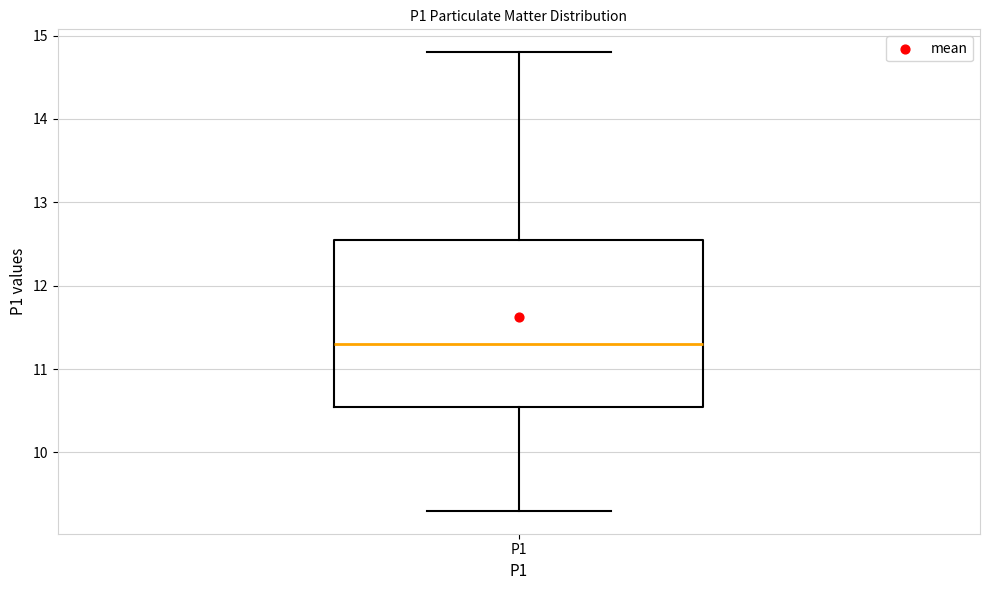

Where does the lower whisker of the box for P1 end on the y-axis? The values are not printed on the chart, so give them approximately, as read against the axis.

9.3